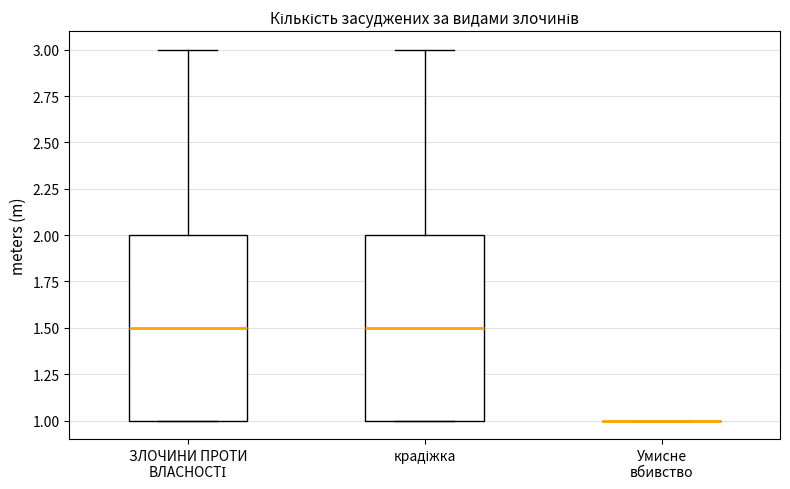

Reading left to right, read every box against the y-axis: the position of its median line, the range the box covers, and the ends of its whiskers. The values are not printed on the chart, so give them approximately, as read against the axis.

ЗЛОЧИНИ ПРОТИ ВЛАСНОСТІ: median 1.5, box 1.0 to 2.0, whiskers 1.0 to 3.0
крадіжка: median 1.5, box 1.0 to 2.0, whiskers 1.0 to 3.0
Умисне вбивство: box collapsed to a line at 1.0, whiskers 1.0 to 1.0